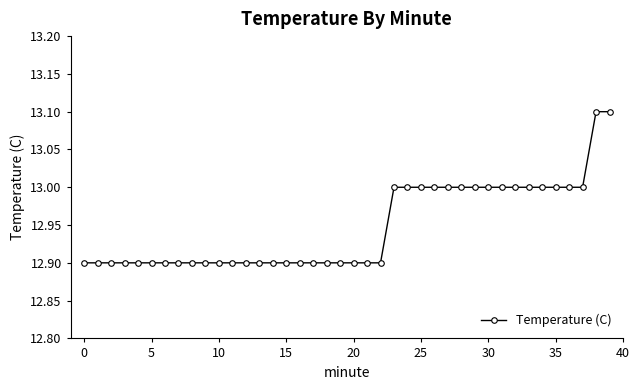

What is the value of the 3rd point from the left?

12.9